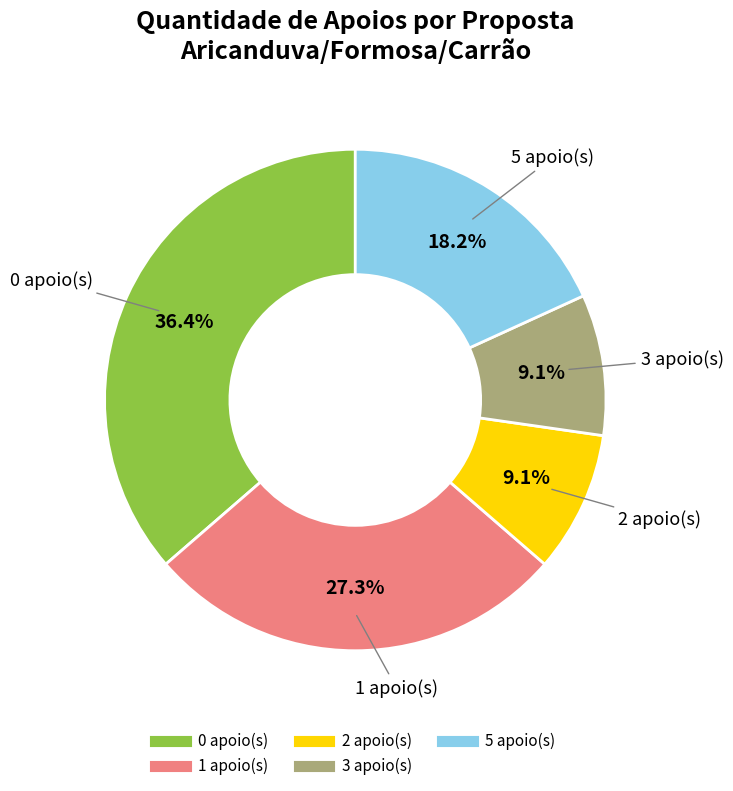

Is there a majority slice in this chart?

No